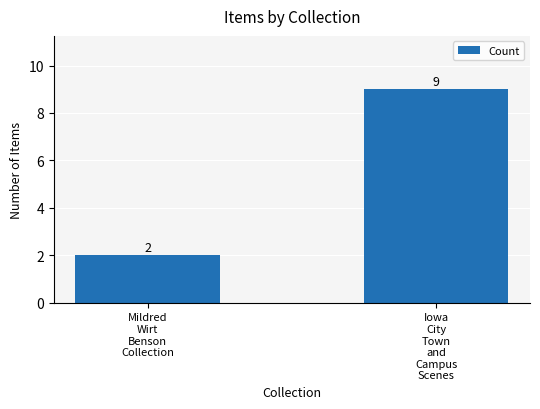

What is the change in value from Mildred
Wirt
Benson
Collection to Iowa
City
Town
and
Campus
Scenes?

+7